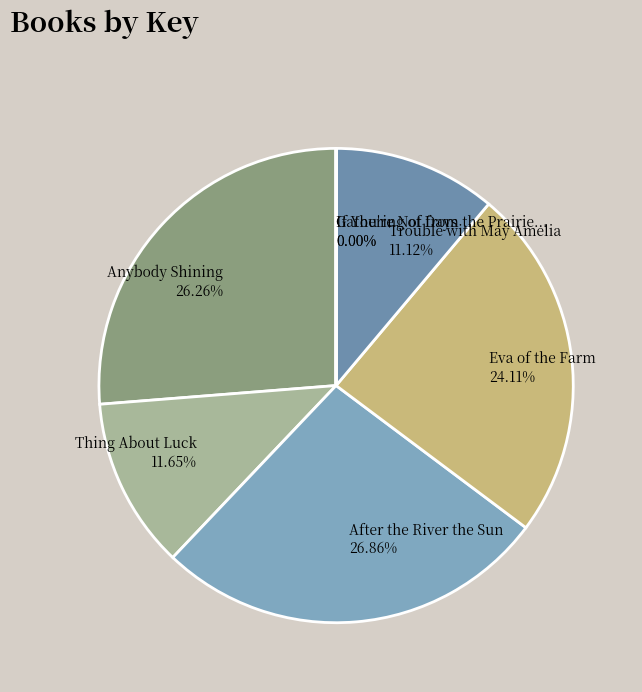

Does Trouble with May Amelia account for over 50% of the chart?

No